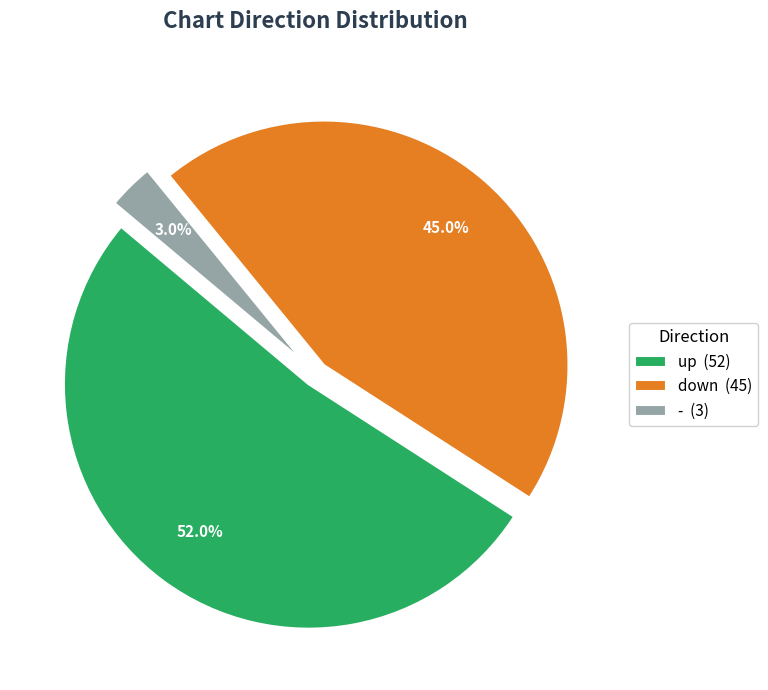

To the nearest percent, what percentage of the pie is down?

45%